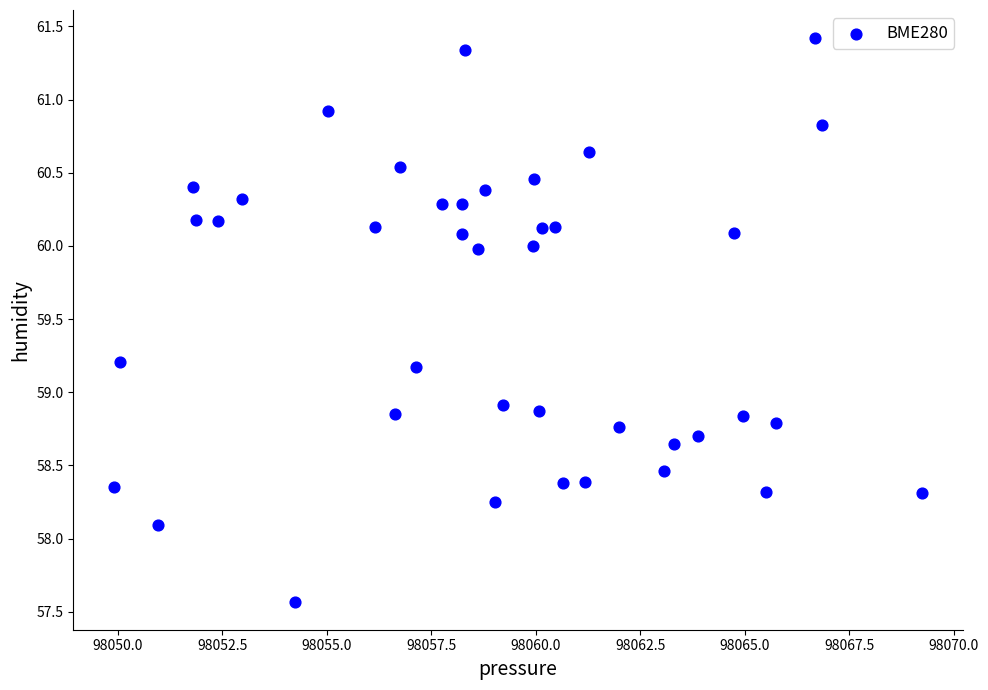

What is the range of X values (max minus min)?

19.3